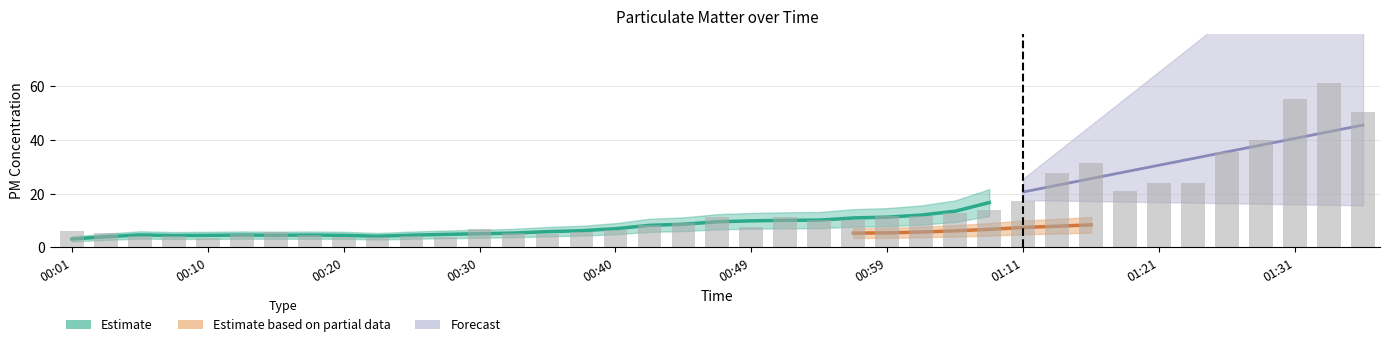

What is the greatest value displayed?

61.3